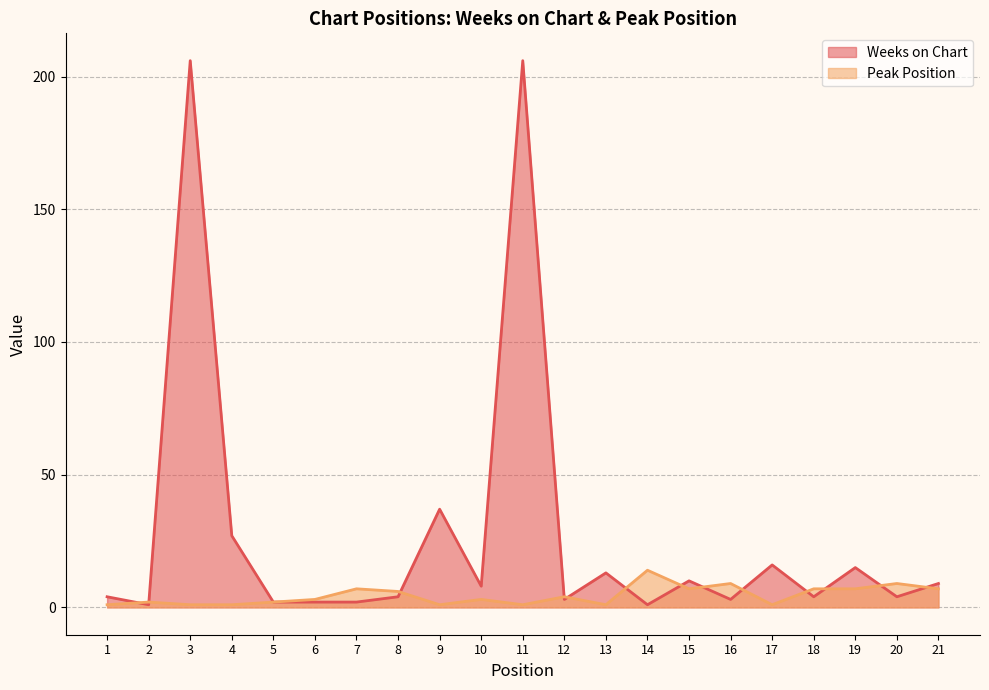

The value of Weeks on Chart at 6 is 3. True or false?

False